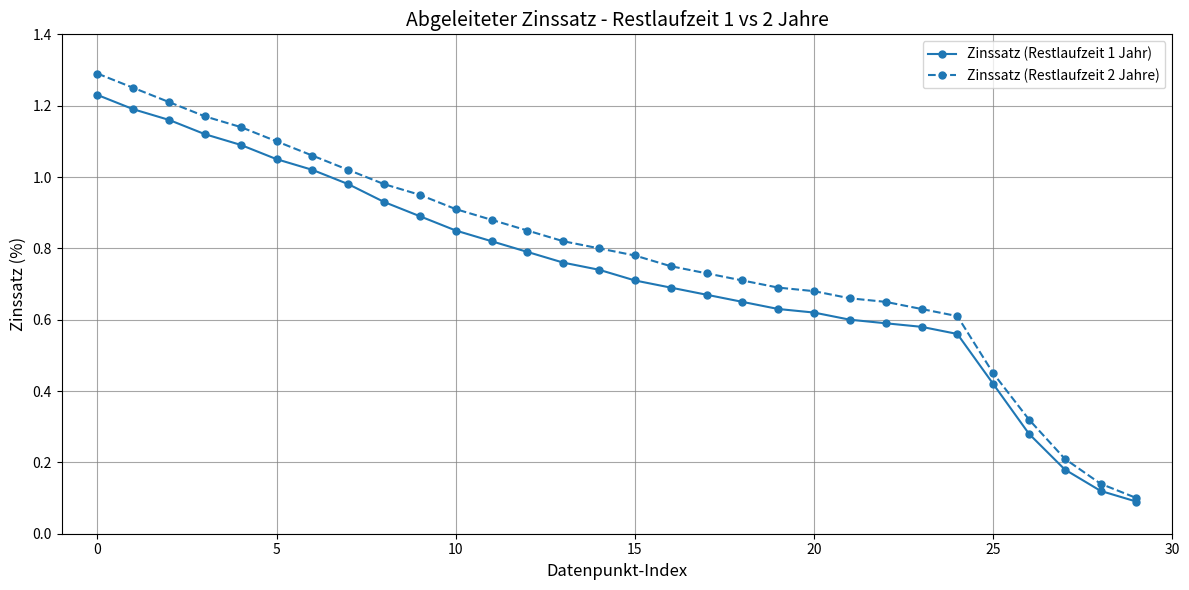

Rank the series by their maximum value, from highest to lowest.

Zinssatz (Restlaufzeit 2 Jahre), Zinssatz (Restlaufzeit 1 Jahr)